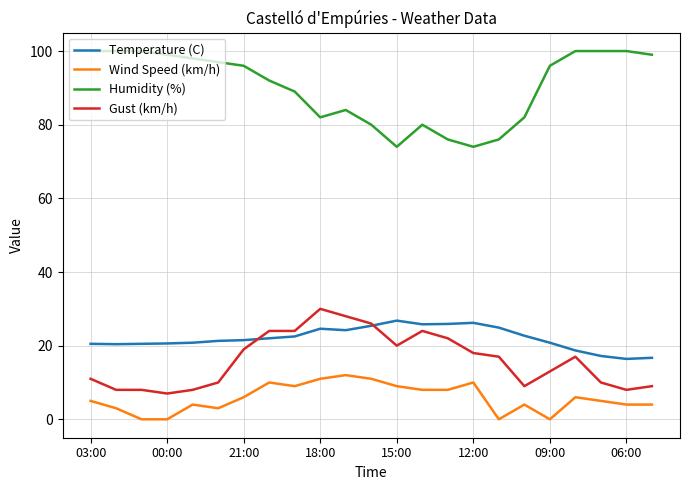

Which series has the largest total across all categories?

Humidity (%)